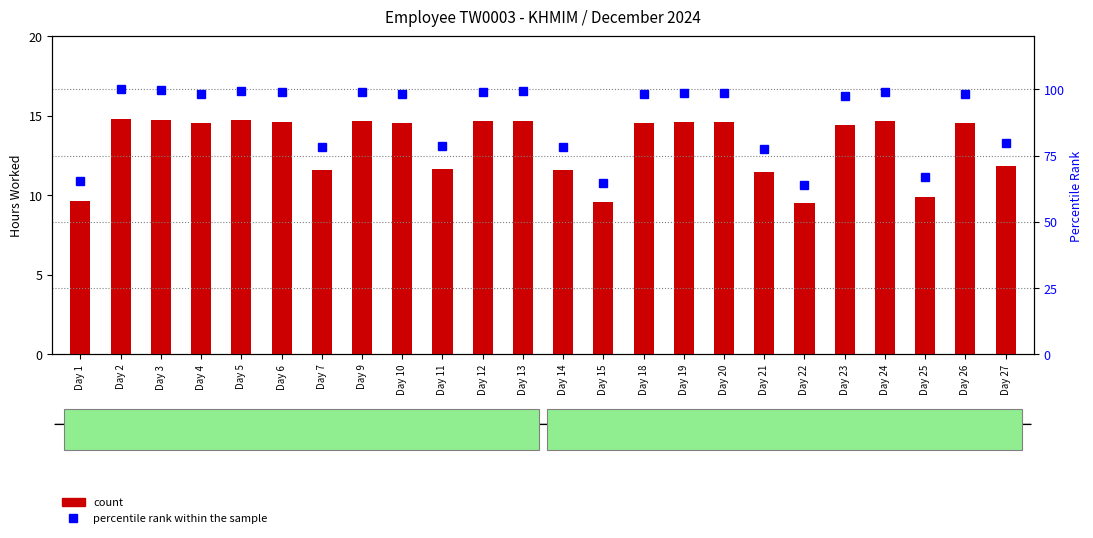

Is the value of percentile rank within the sample at Day 18 greater than the value of count at Day 13?

Yes